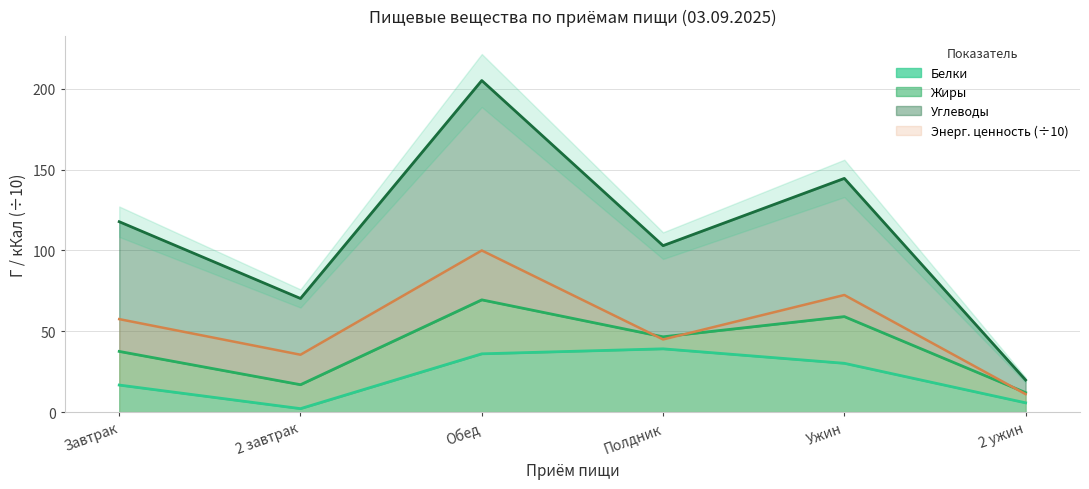

In Углеводы, how many points are lower than both neighbors (excluding endpoints)?

2